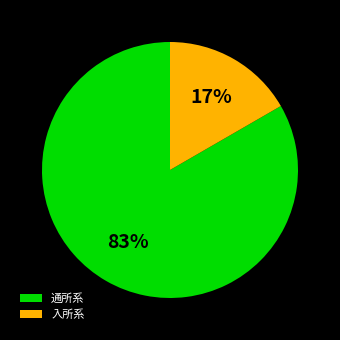

To the nearest percent, what is the combined percentage of 通所系 and 入所系?

100%